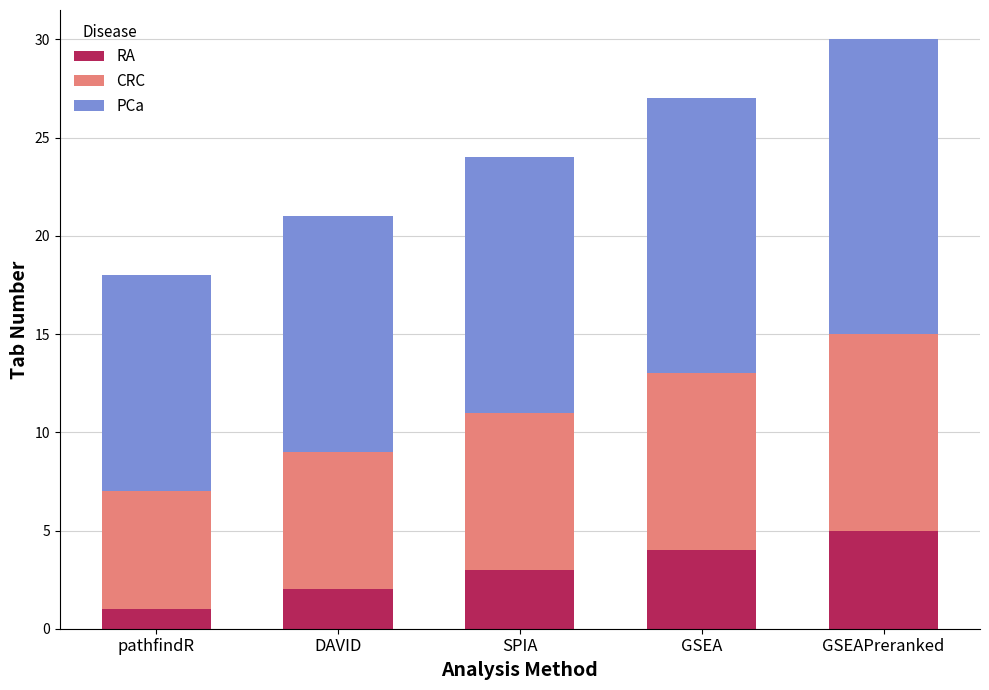

The value of RA at SPIA is 3. True or false?

True